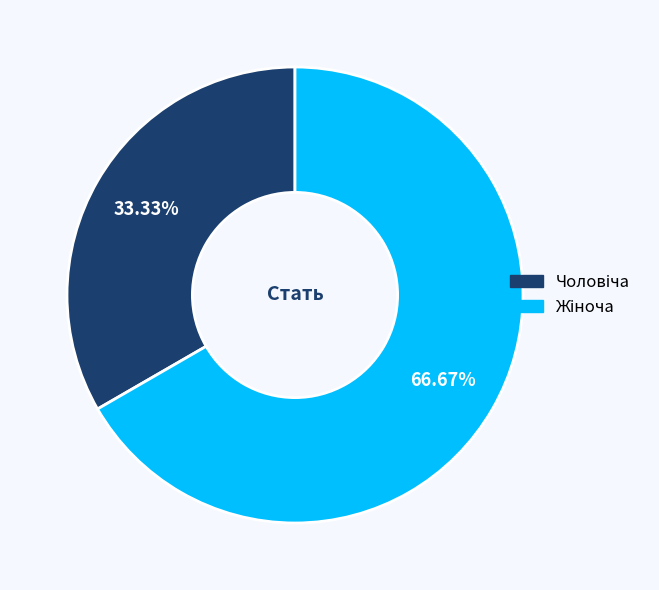

Is there a majority slice in this chart?

Yes